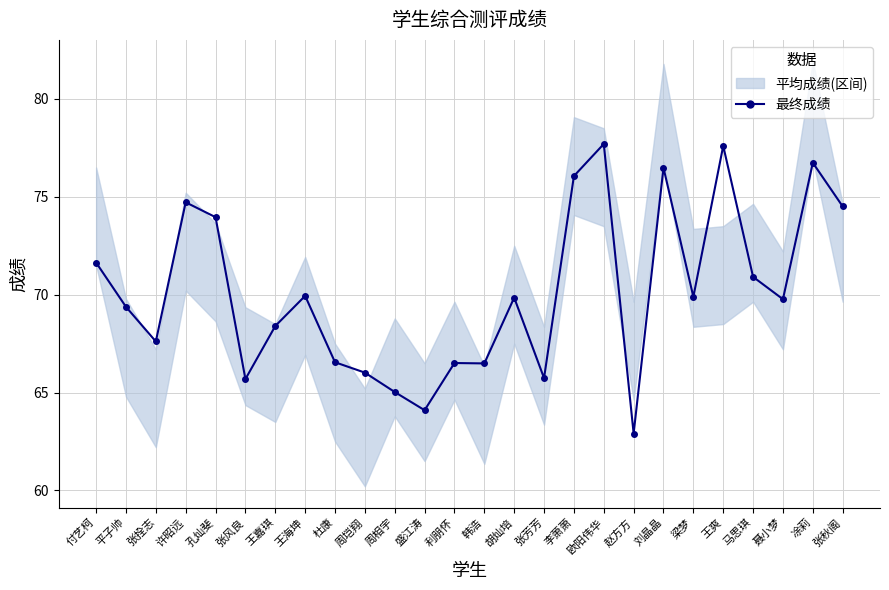

What is the average value?

70.2